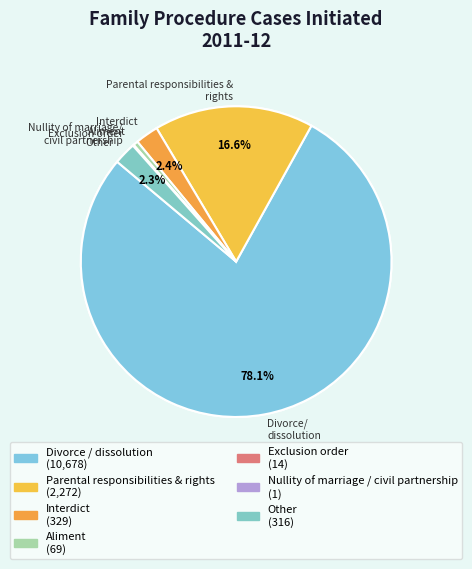

To the nearest percent, what is the difference between the Parental responsibilities & rights and Other slice percentages?

14%